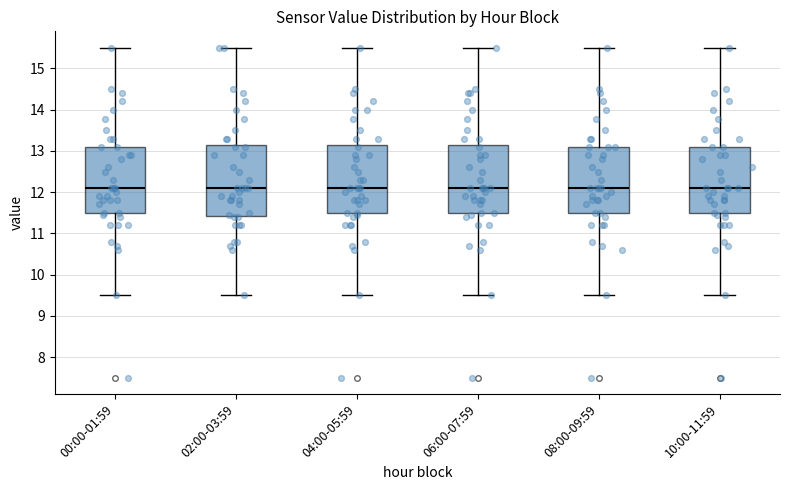

Where does the lower whisker of the box for 02:00-03:59 end on the y-axis? The values are not printed on the chart, so give them approximately, as read against the axis.

9.5